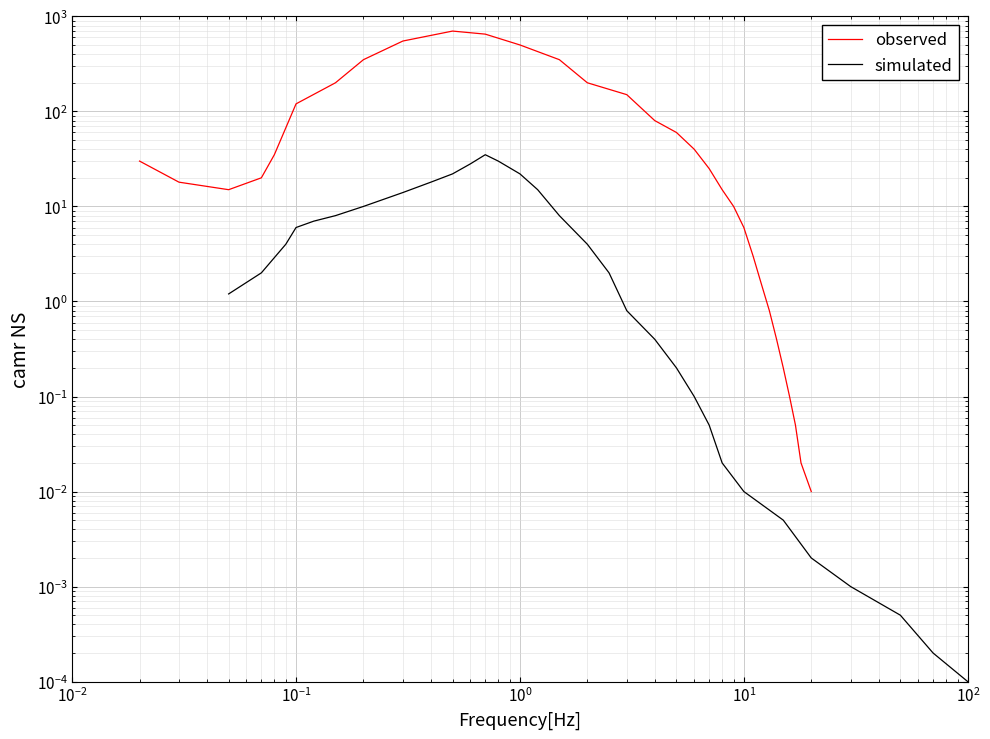

Reading left to right, extract all data points from this chart.

observed: 30.0	18.0	15.0	20.0	35.0	120.0	200.0	350.0	550.0	700.0	650.0	500.0	350.0	200.0	150.0	80.0	60.0	40.0	25.0	15.0	10.0	6.0	3.0	1.5	0.8	0.4	0.2	0.1	0.1	0.0	0.0
simulated: 1.2	2.0	4.0	6.0	7.0	8.0	10.0	14.0	18.0	22.0	28.0	35.0	30.0	22.0	15.0	8.0	4.0	2.0	0.8	0.4	0.2	0.1	0.1	0.0	0.0	0.0	0.0	0.0	0.0	0.0	0.0